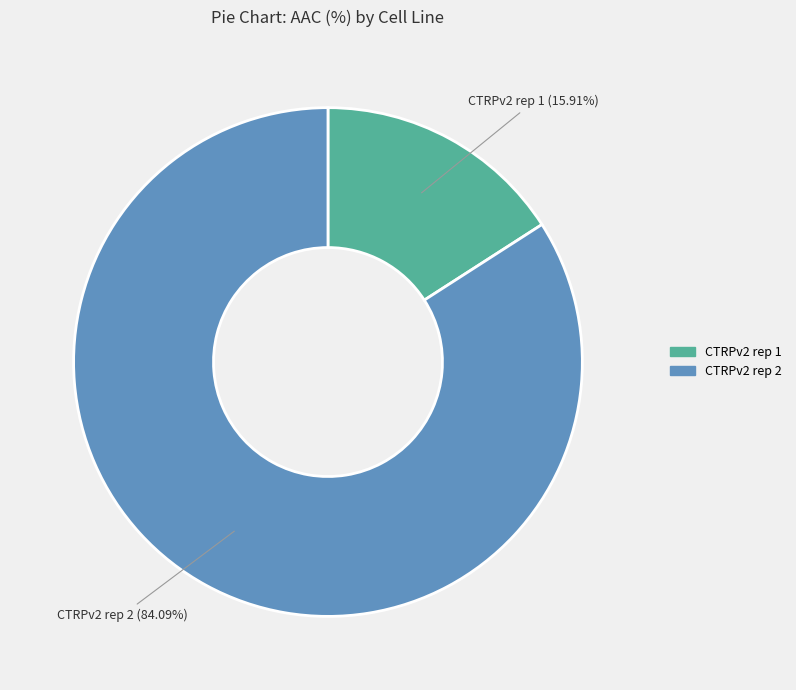

Between CTRPv2 rep 1 and CTRPv2 rep 2, which is larger?

CTRPv2 rep 2